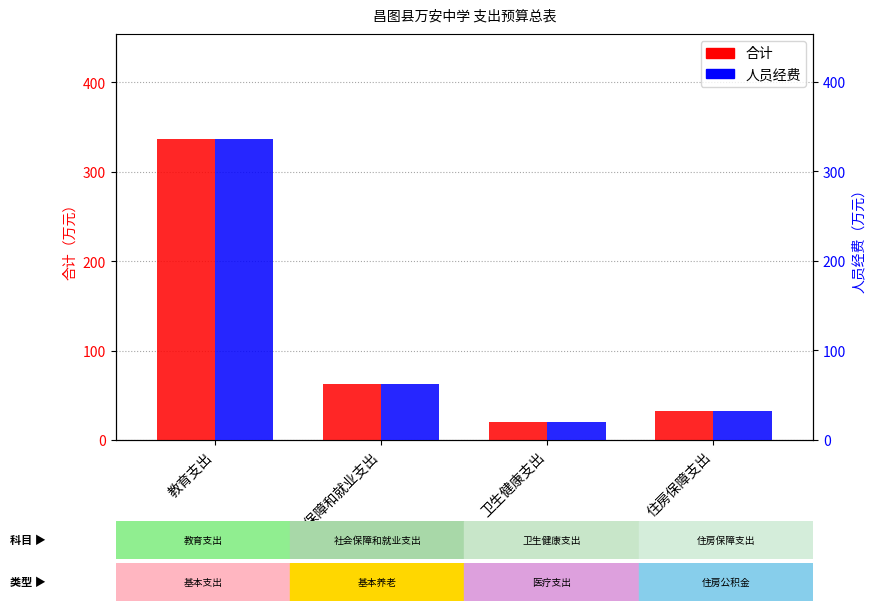

What is the highest value of the 合计 series?

336.2